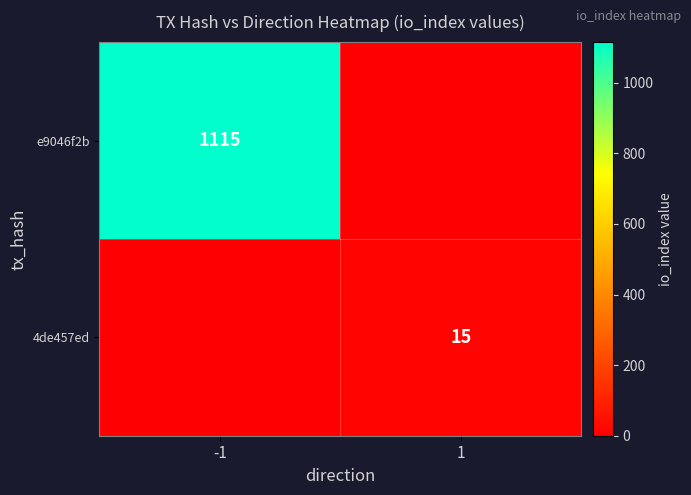

What is the total value across all series at 1?

15